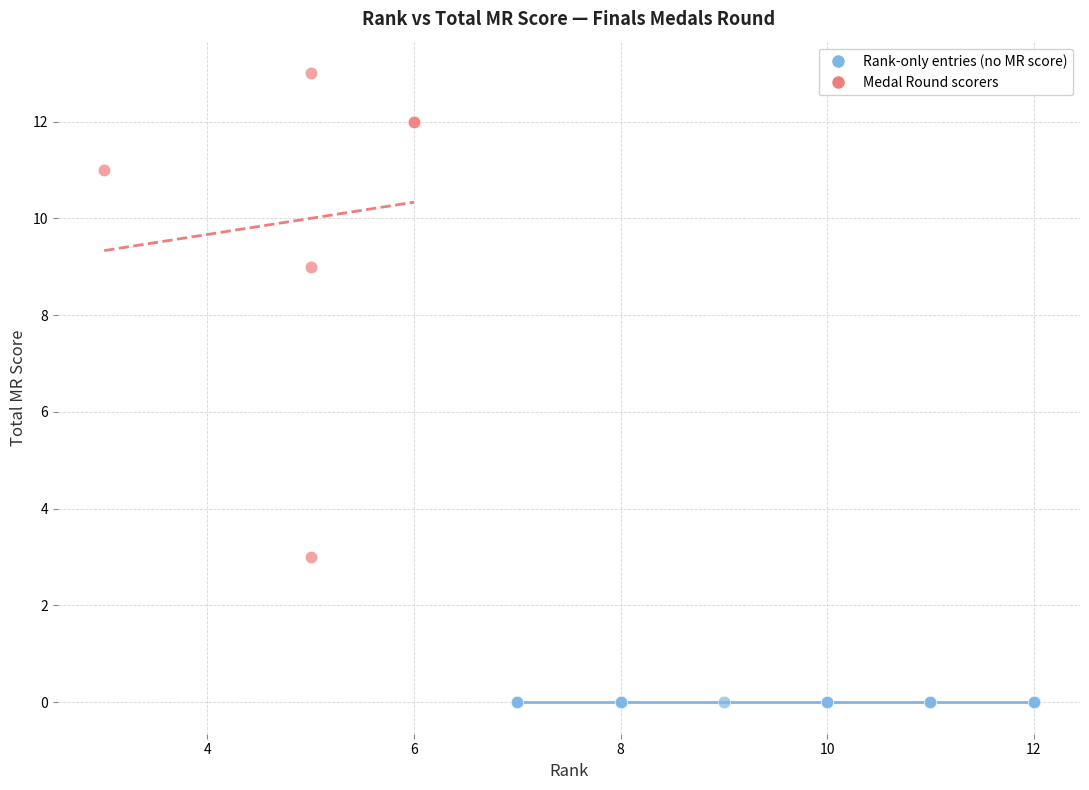

Which series contains the highest Y value?

Medal Round scorers